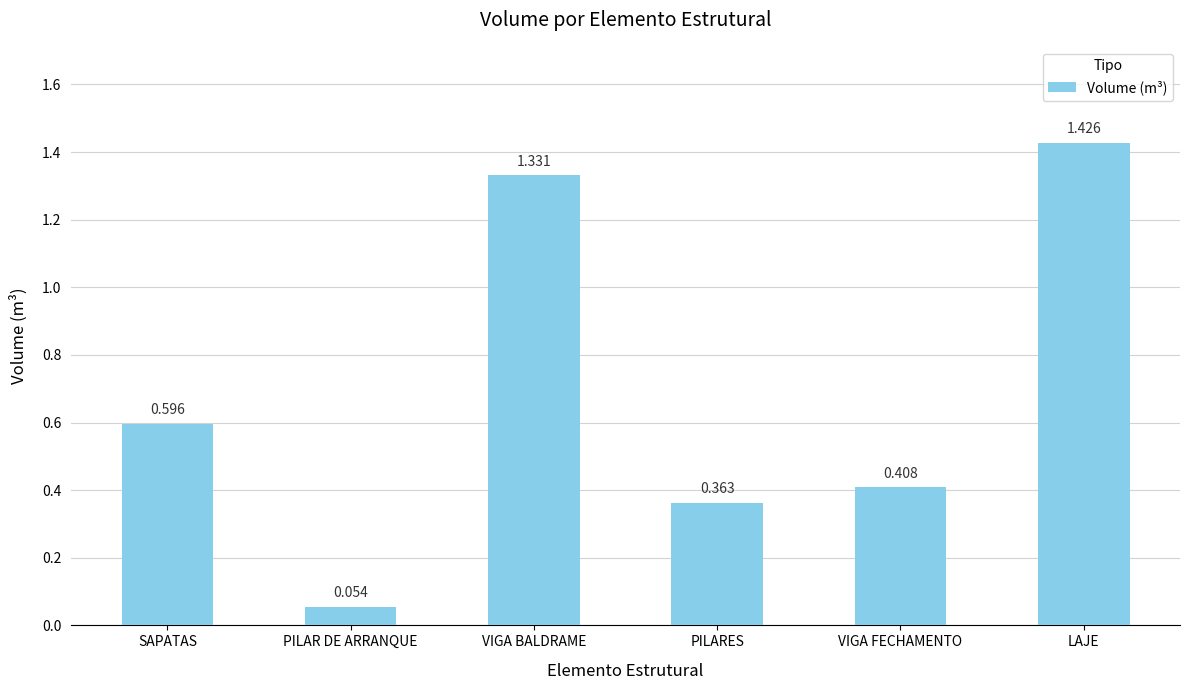

Which category has the highest value across all series?

LAJE